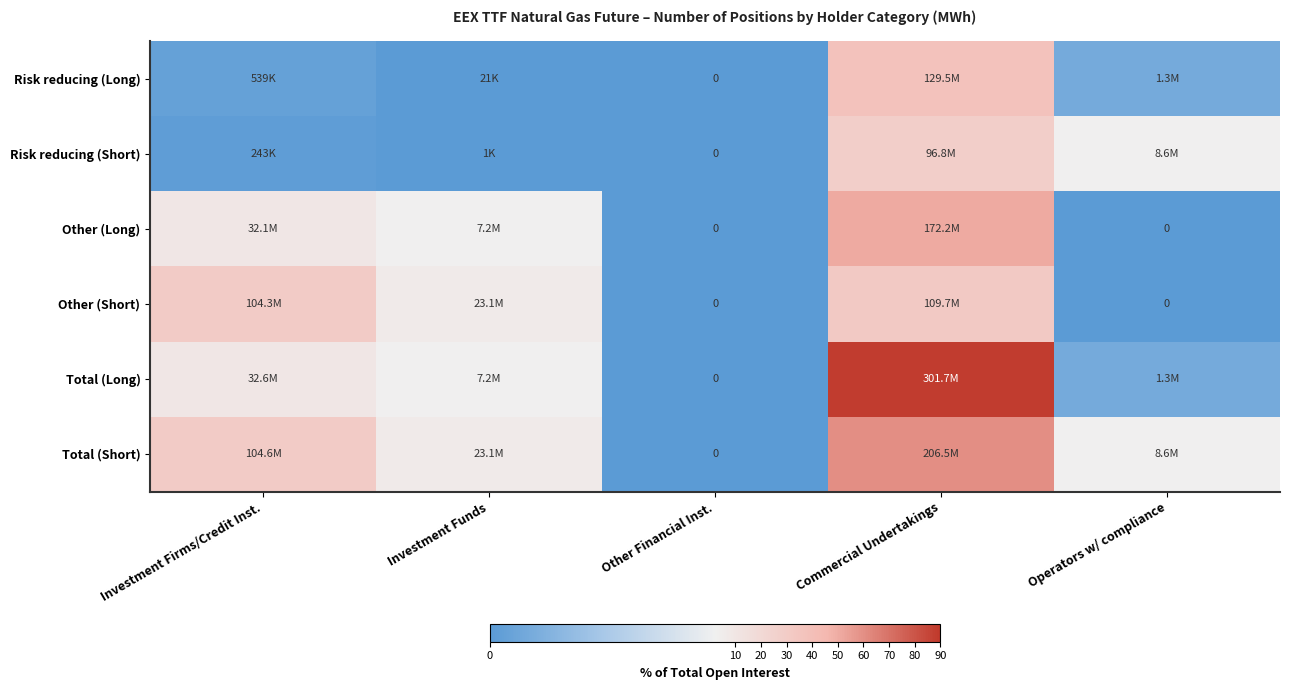

Is it true that Risk reducing (Long) equals 0.0 at Investment Funds?

False